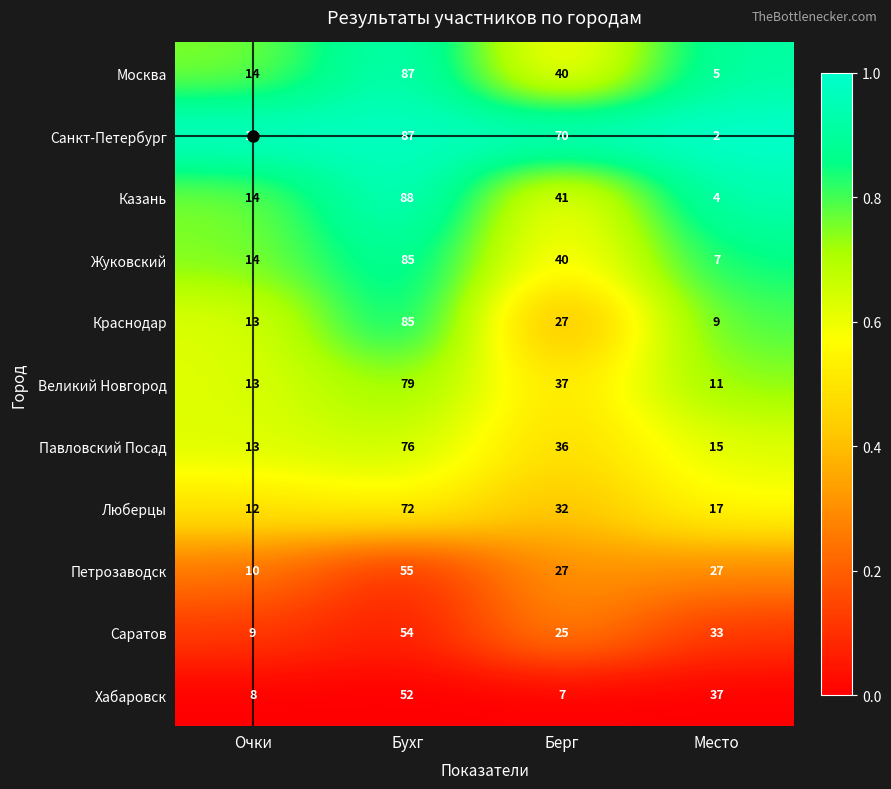

The value of Саратов at Бухг is 88. True or false?

False